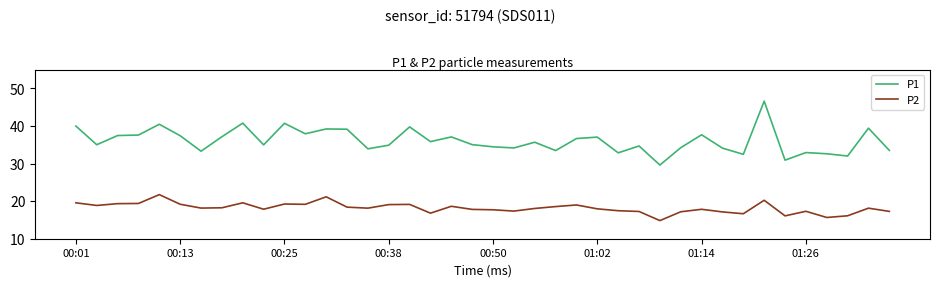

Which series has the largest range (max minus min)?

P1